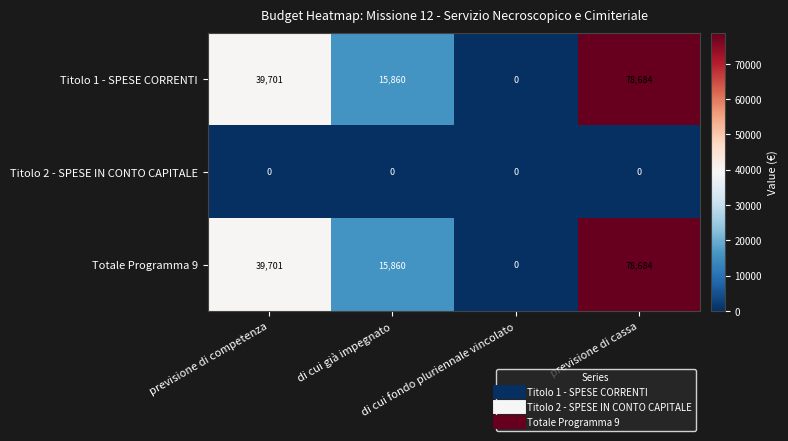

What is the greatest value displayed?

78684